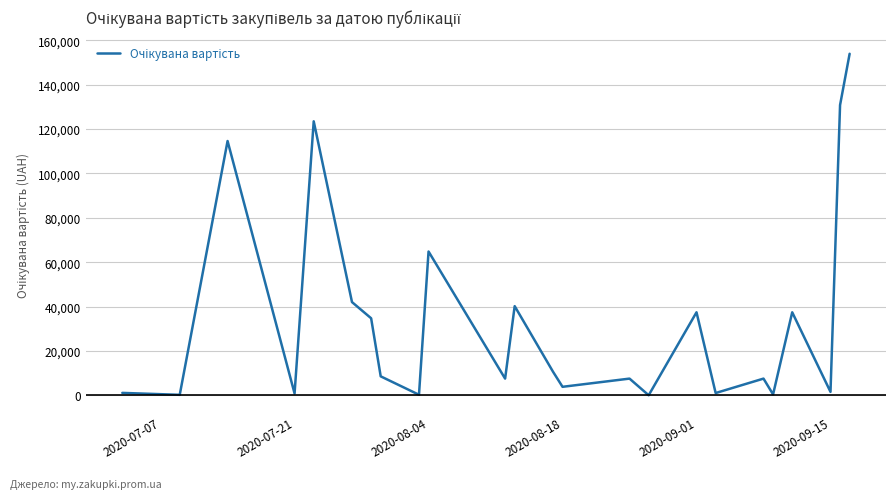

What is the difference between the maximum and minimum values?

153952.0